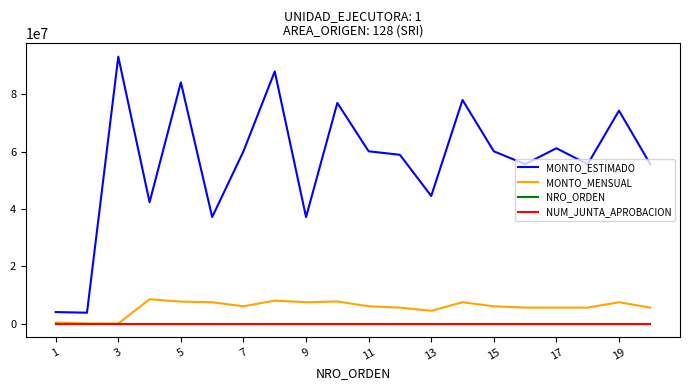

True or false: MONTO_MENSUAL and MONTO_ESTIMADO cross at least once.

False